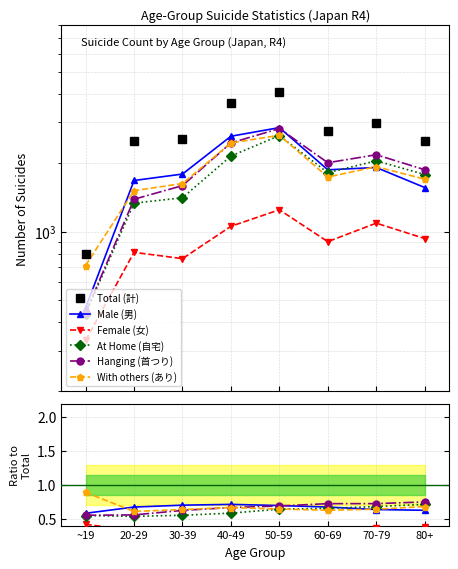

What is the value of the At Home (自宅) point at the 7th from the left?

0.7